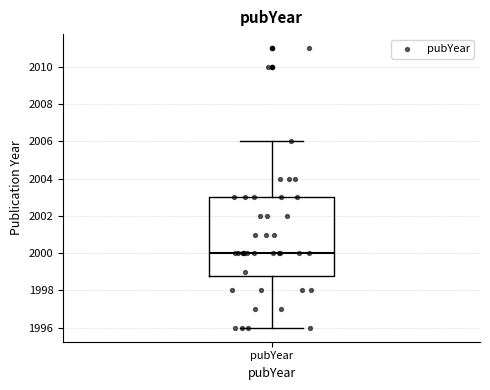

Read this box plot against the y-axis: the position of the median line, the range covered by the box, and the ends of both whiskers. The values are not printed on the chart, so give them approximately, as read against the axis.

median 2000.0, box 1998.8 to 2003.0, whiskers 1996.0 to 2006.0